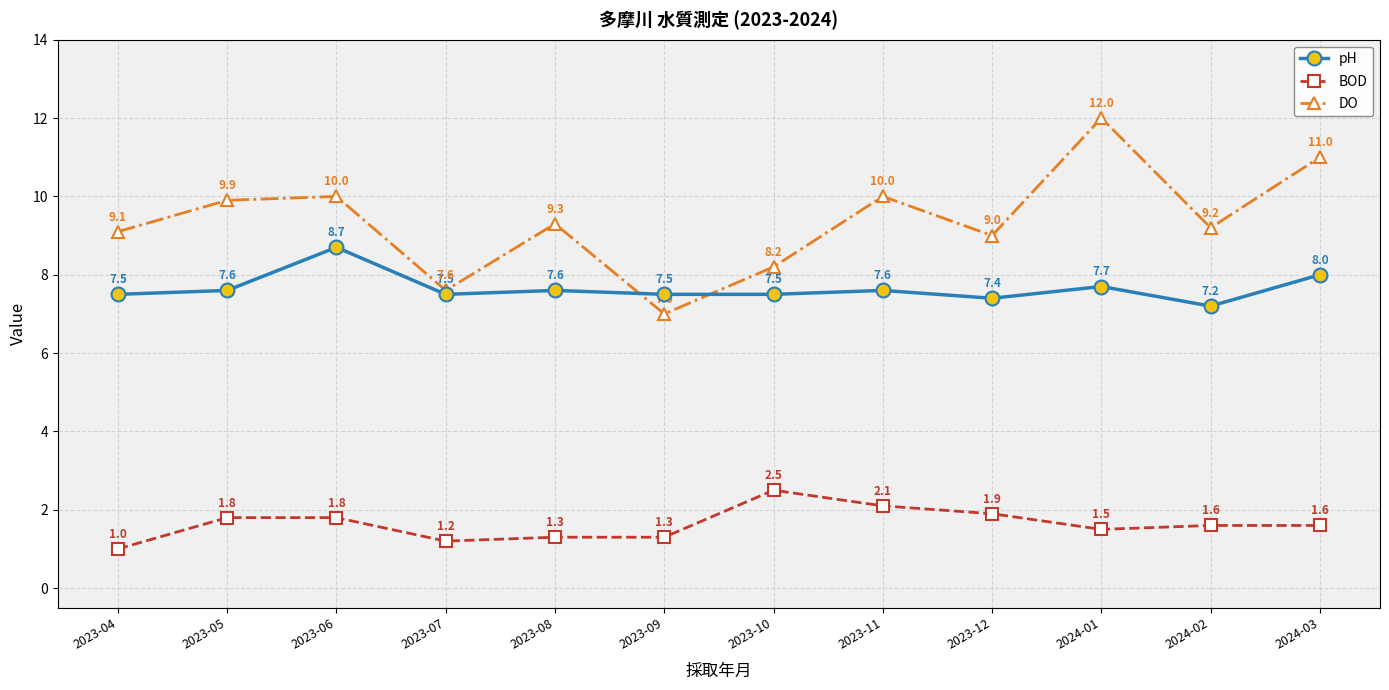

Where is DO nearest to the value 9?

2023-12